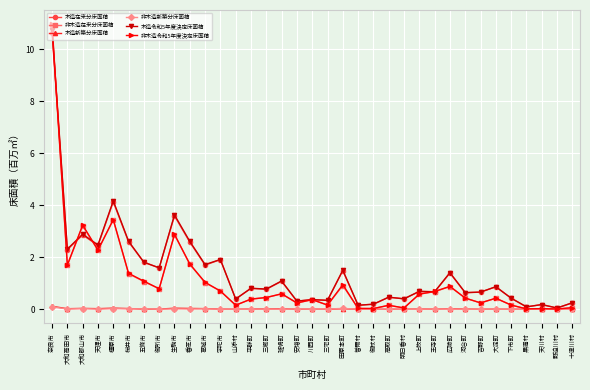

What is the label of the 29th point from the right?

五條市